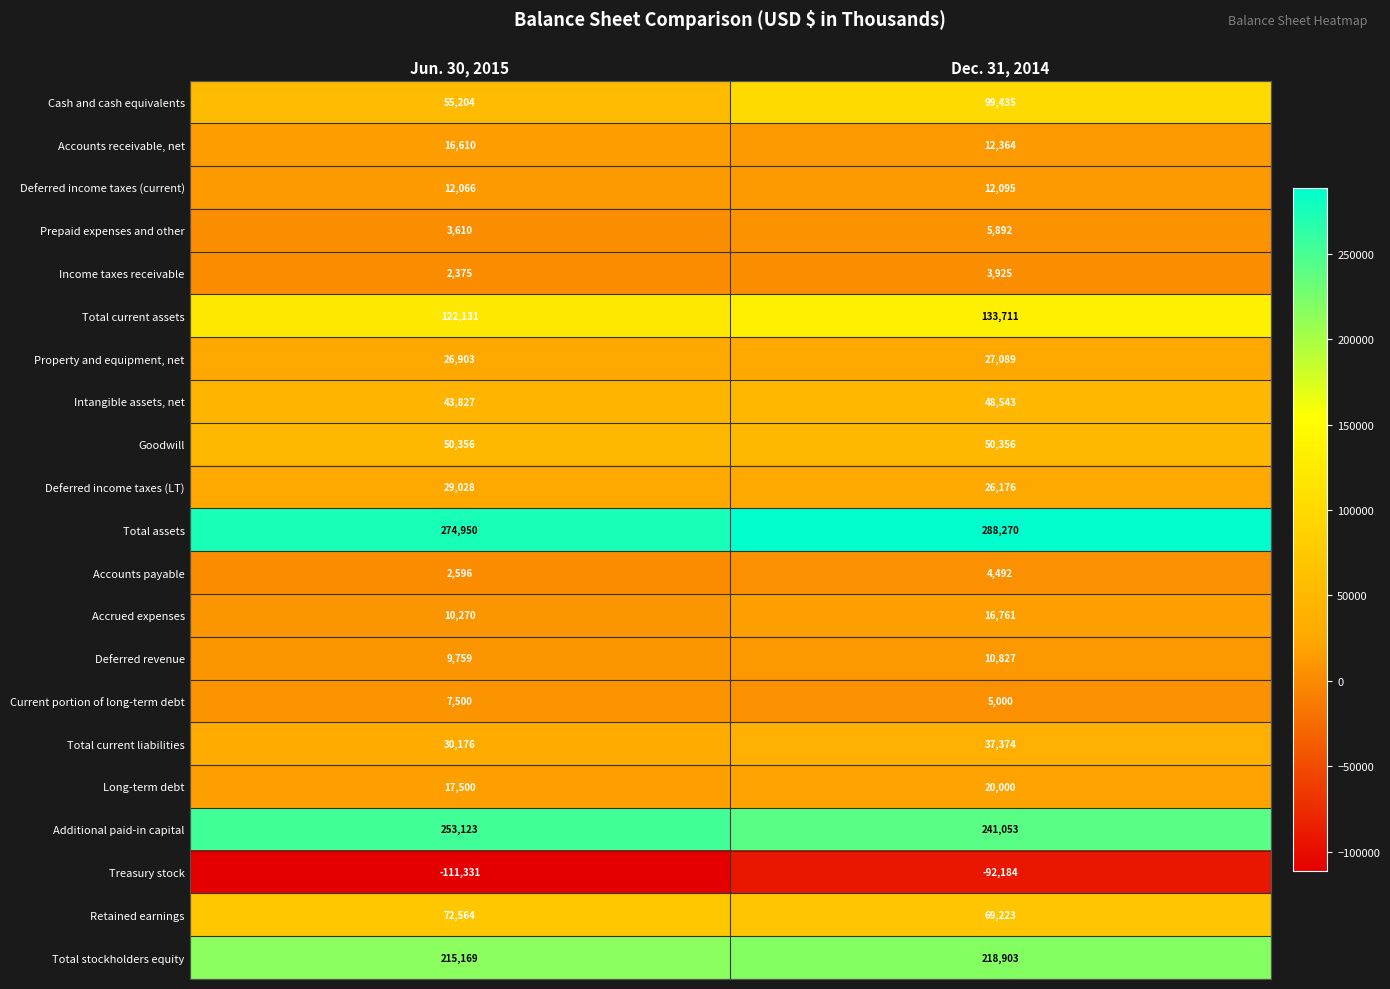

What is the difference between the Accounts payable values at Dec. 31, 2014 and Jun. 30, 2015?

1896